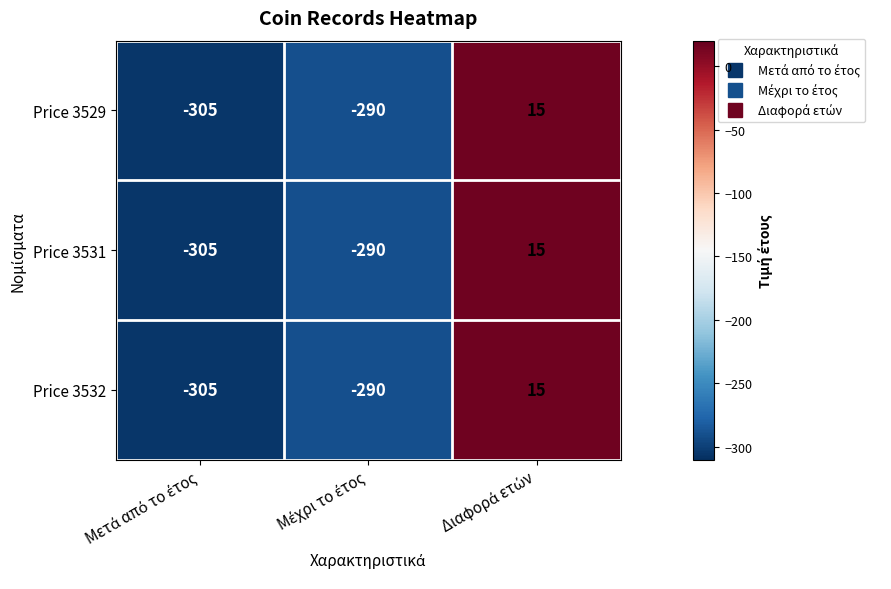

What is the minimum value shown in the chart?

-305